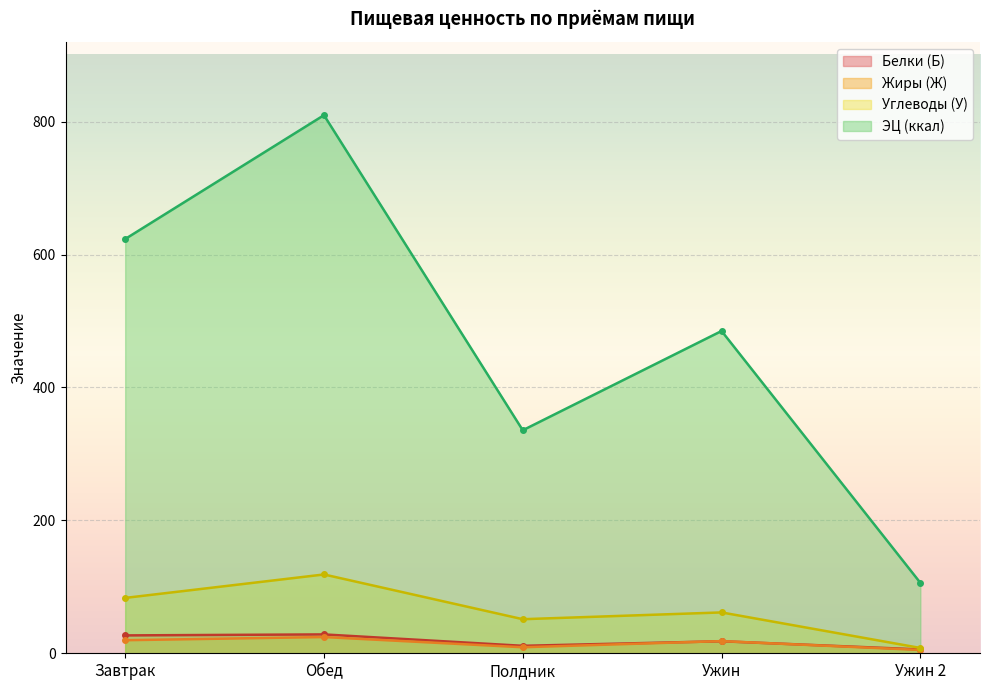

At which category is the sum across all series the highest?

Обед